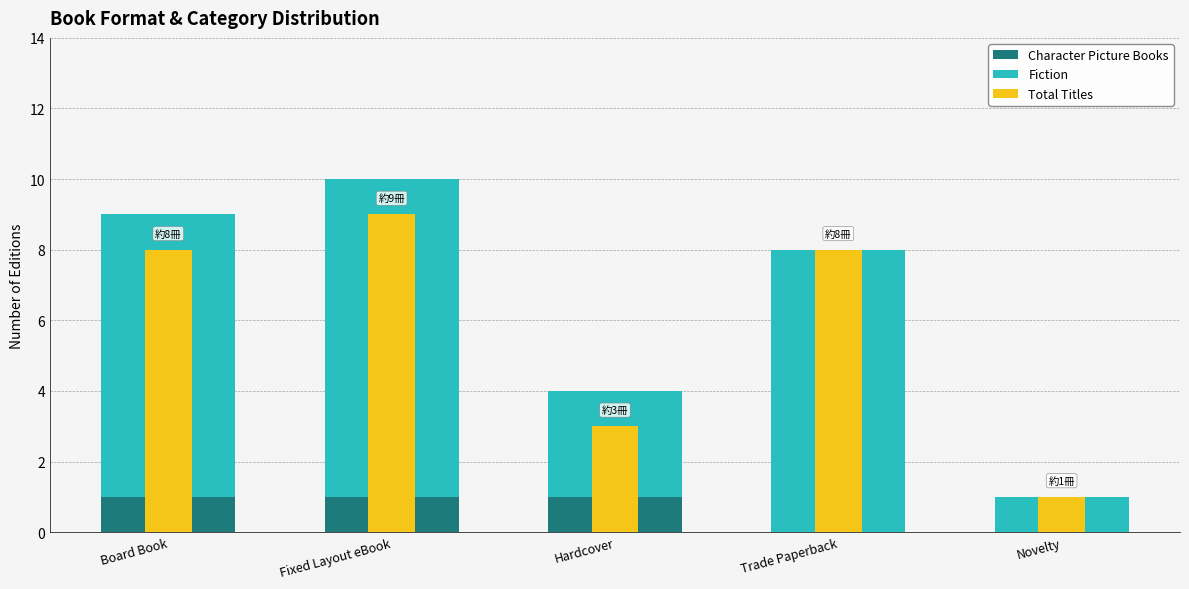

At which label does Fiction reach its minimum?

Novelty